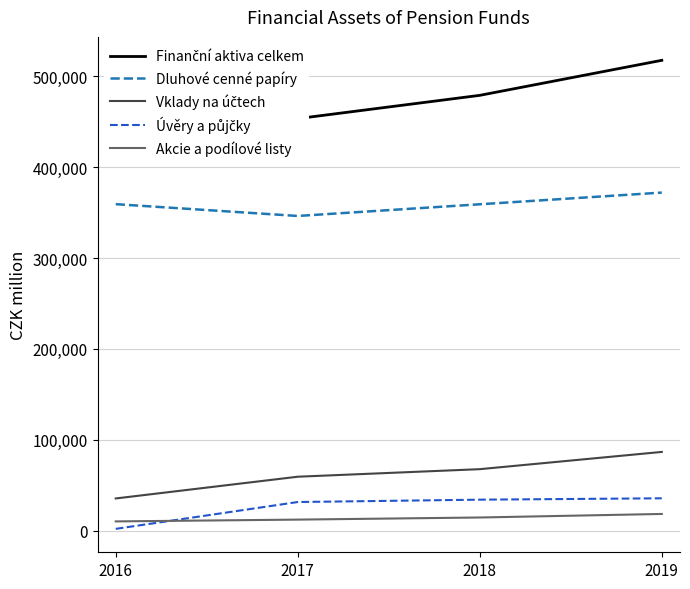

What is the minimum value shown in the chart?

1932